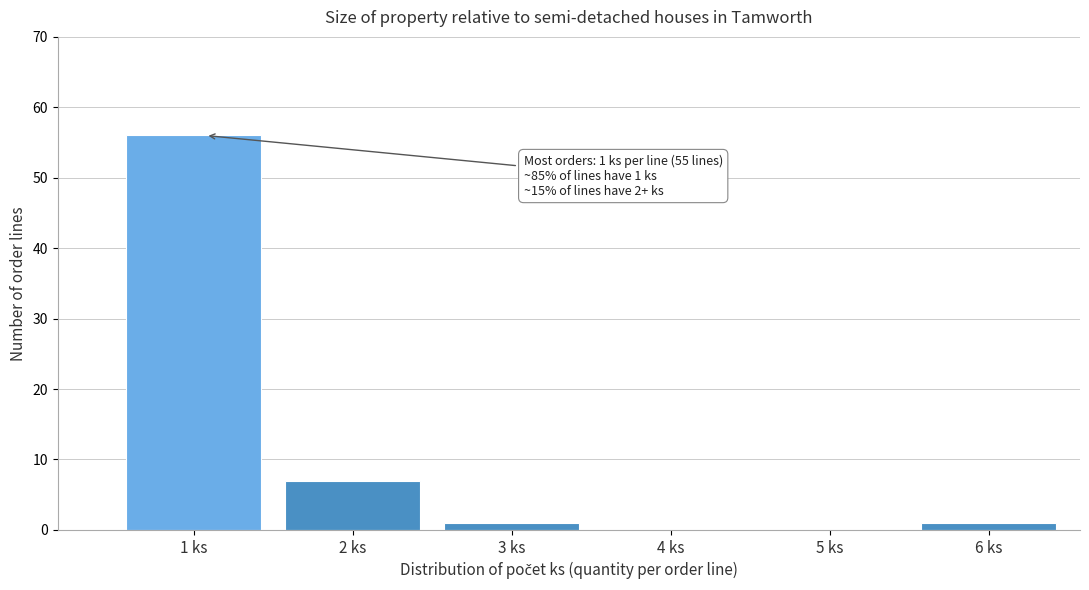

Reading left to right, extract all data points from this chart.

1 ks=56	2 ks=7	3 ks=1	4 ks=0	5 ks=0	6 ks=1